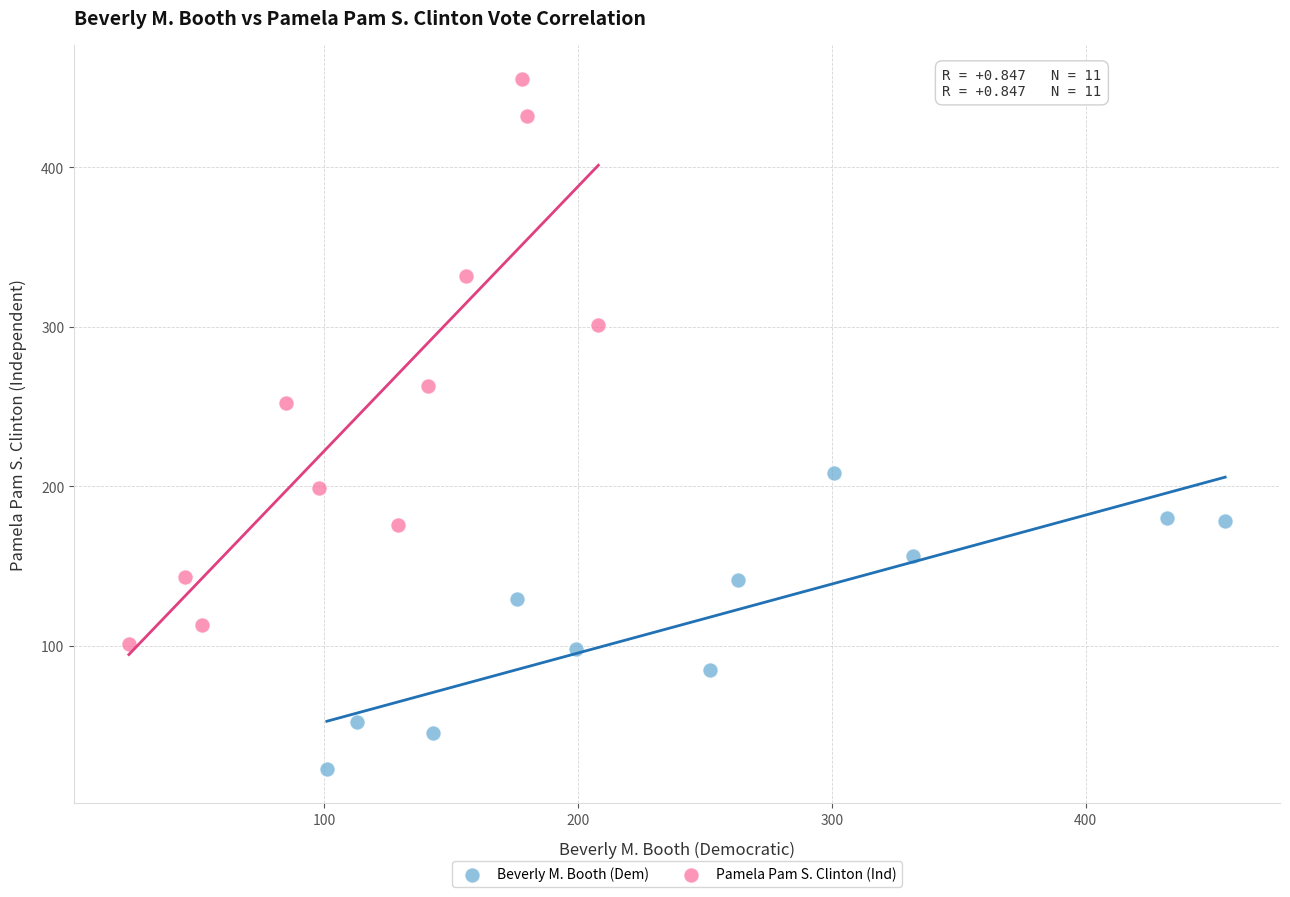

Which series contains the lowest Y value?

Beverly M. Booth (Dem)